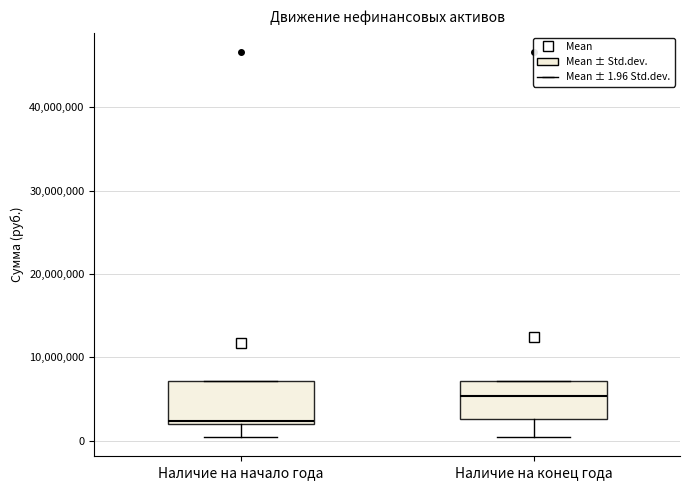

Which box's median line is the lowest?

Наличие на начало года